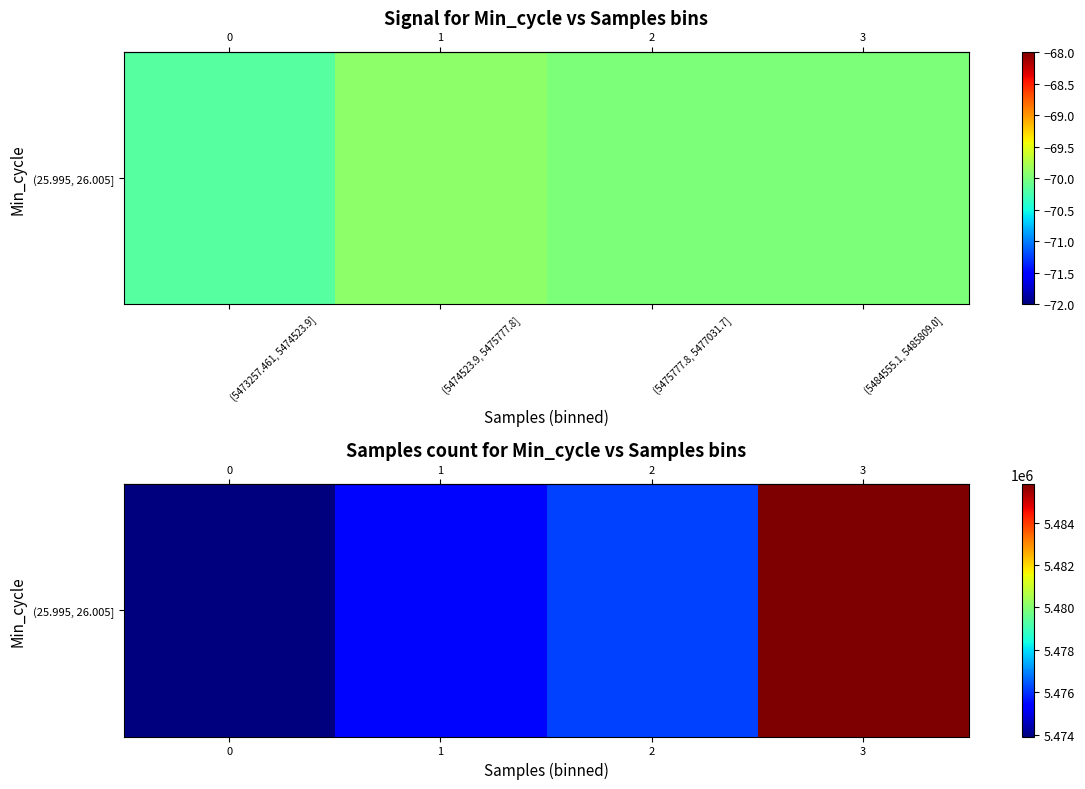

The value at (5474523.9, 5475777.8] is 5475482.4. True or false?

True